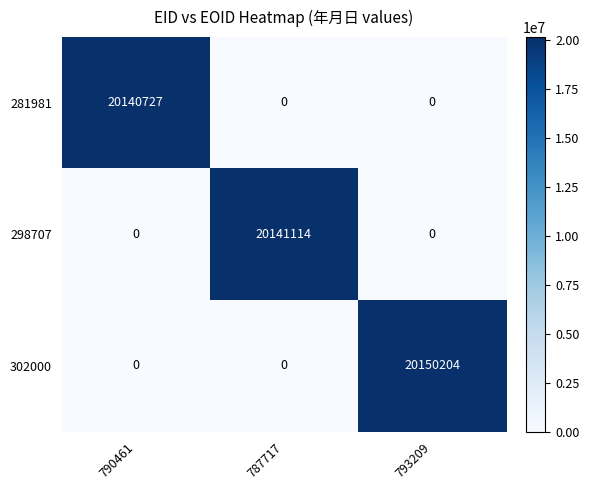

At how many categories does at least one series exceed 8991606?

3